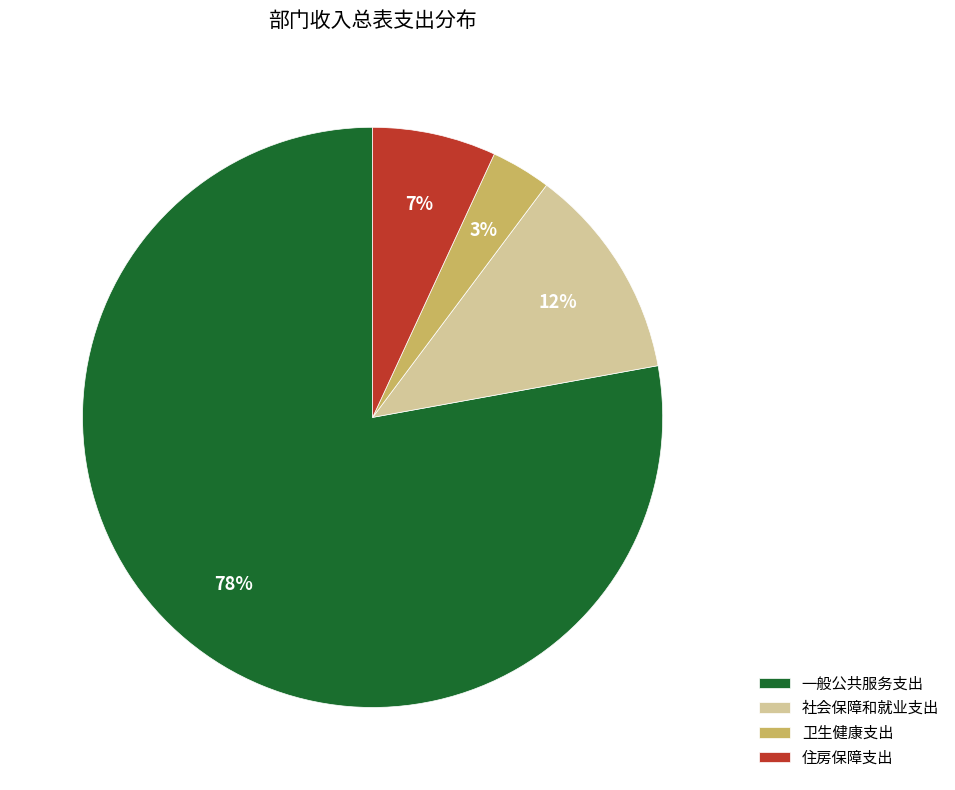

To the nearest percent, what portion does 住房保障支出 represent?

7%